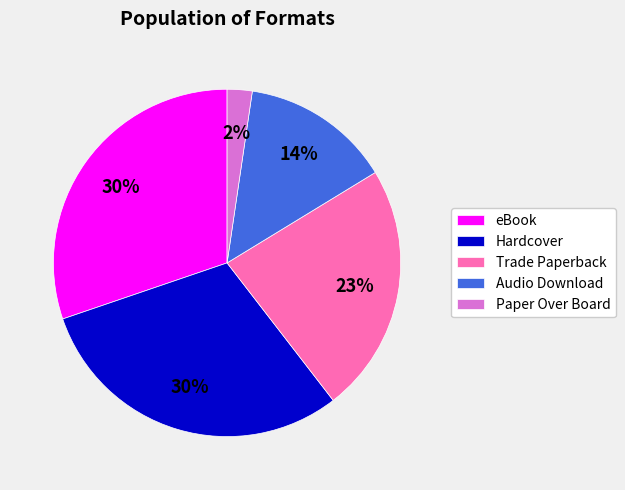

Count the number of slices in the pie.

5